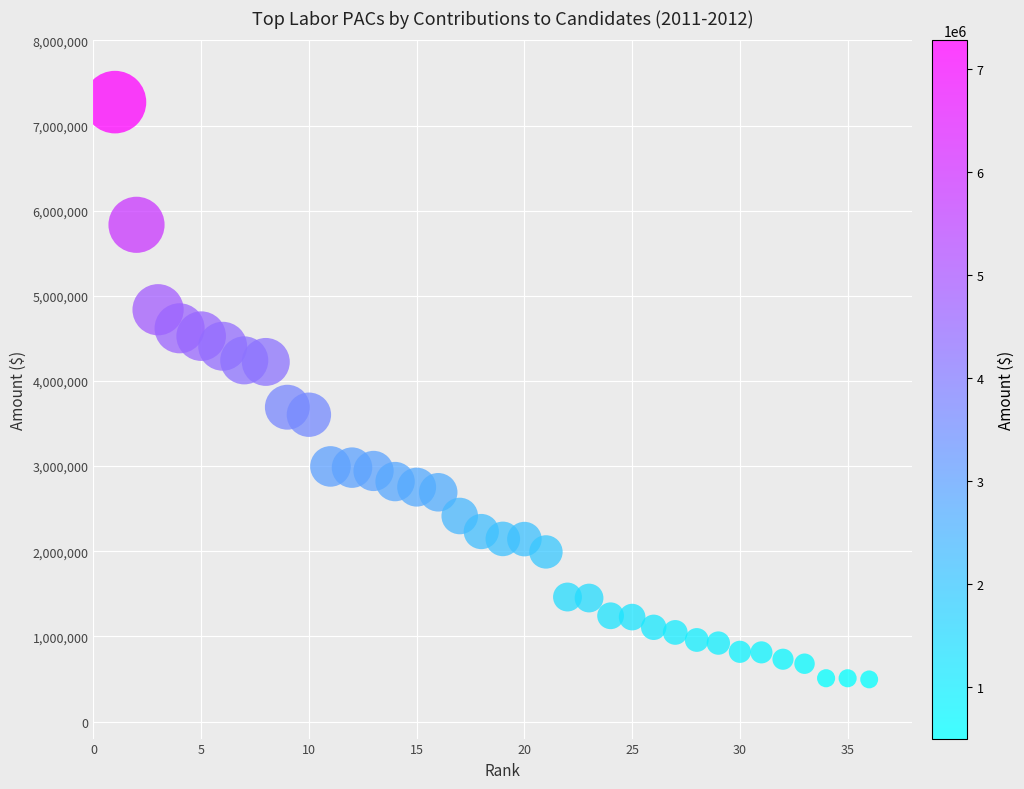

What is the range of X values (max minus min)?

35.0